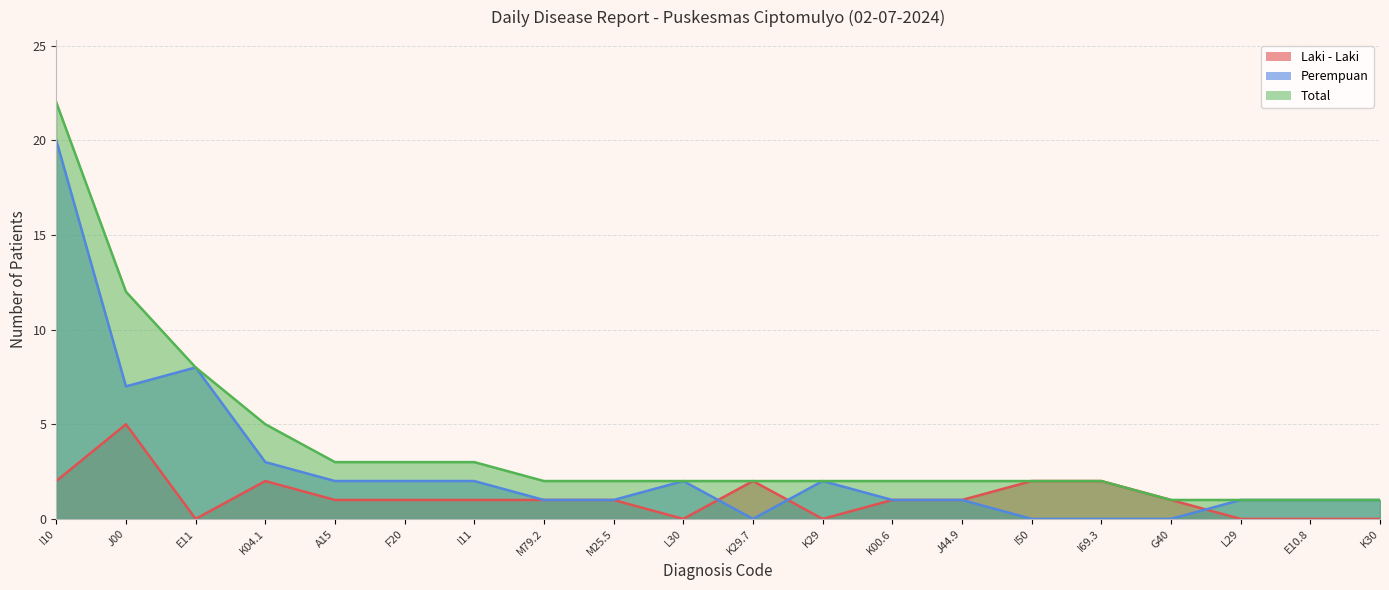

Where is the first local maximum for Laki - Laki?

J00